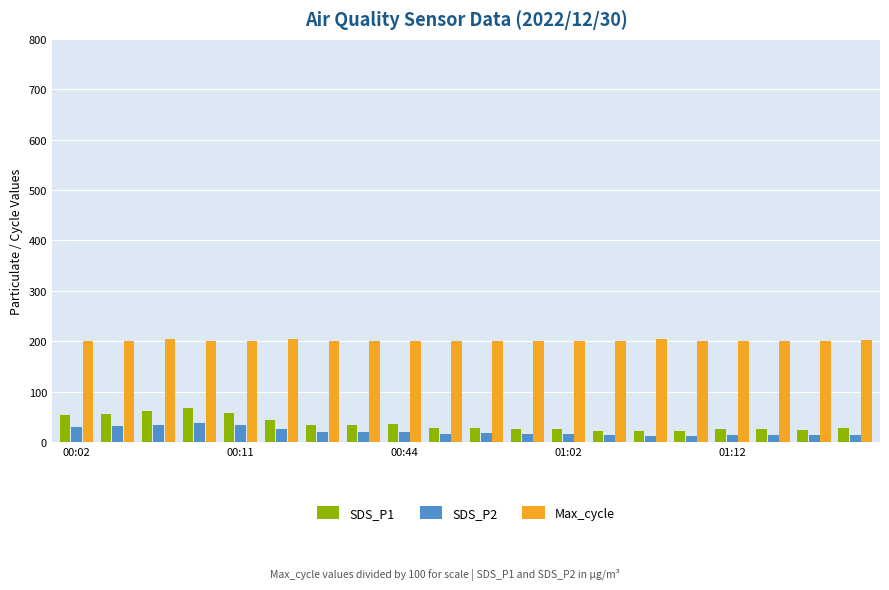

What are all the series names shown in the legend?

SDS_P1, SDS_P2, Max_cycle